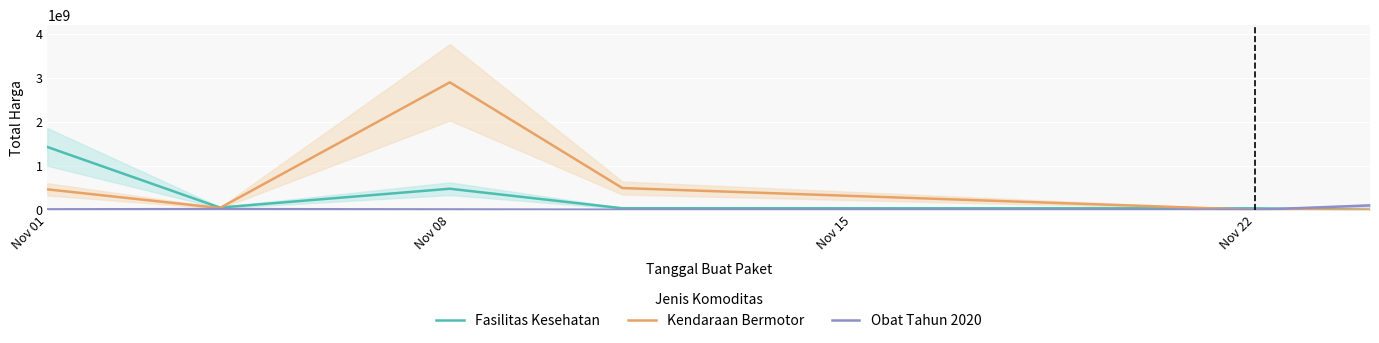

Which series has the largest total across all categories?

Kendaraan Bermotor